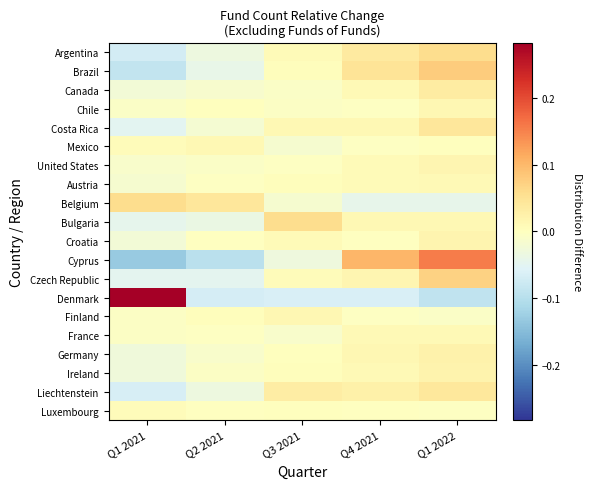

Between Q1 2022 and Q2 2021, which is larger?

Q1 2022